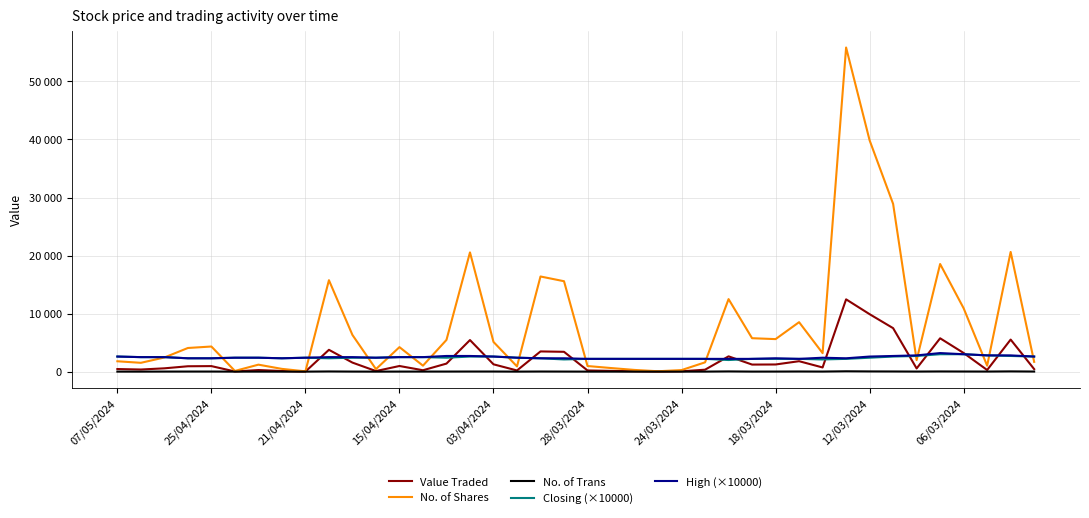

Where is the first local minimum for Closing (×10000)?

18/03/2024